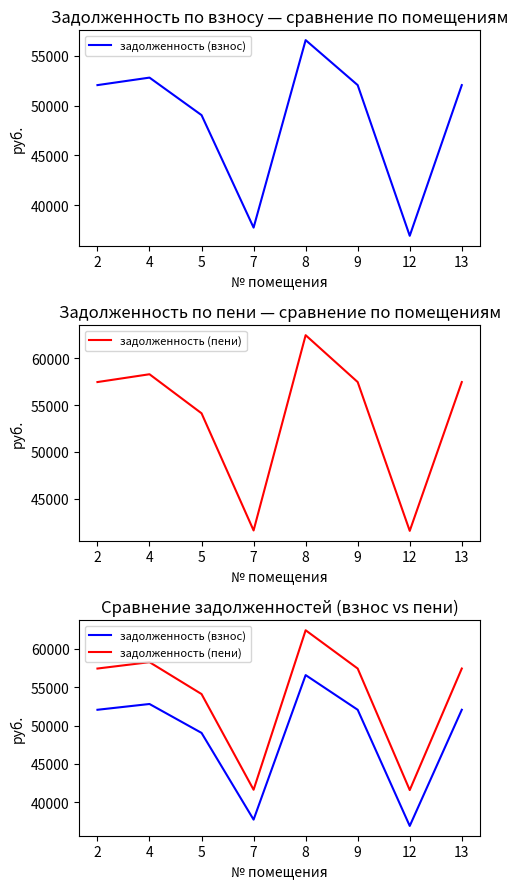

How many lines are shown in the chart?

2